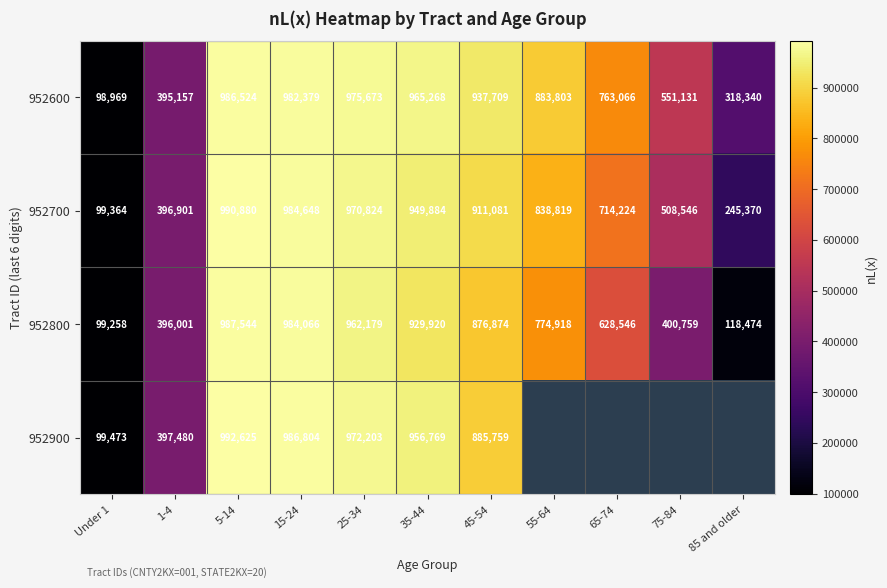

At Under 1, list the series in order from largest to smallest.

952900, 952700, 952800, 952600